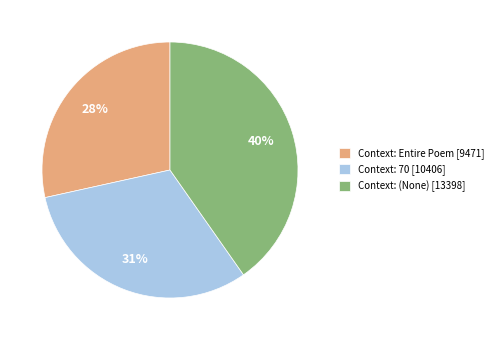

Combined, do Context: 70 [10406] and Context: (None) [13398] account for over 50%?

Yes